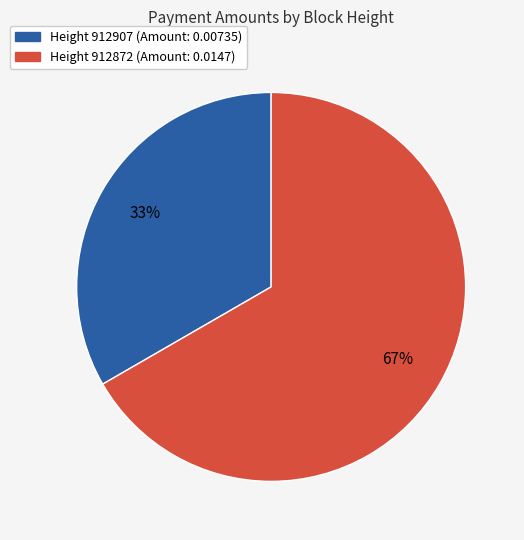

To the nearest percent, what is the average slice percentage?

50%